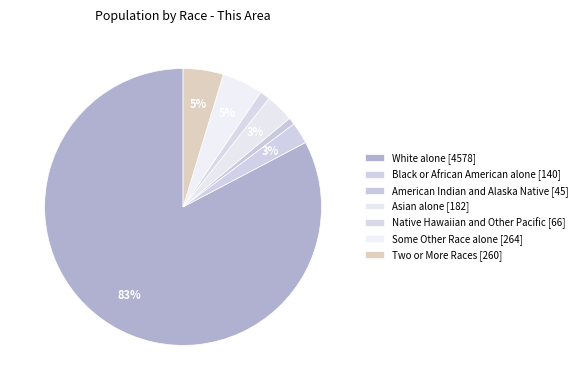

To the nearest percent, what portion does Some Other Race alone represent?

5%